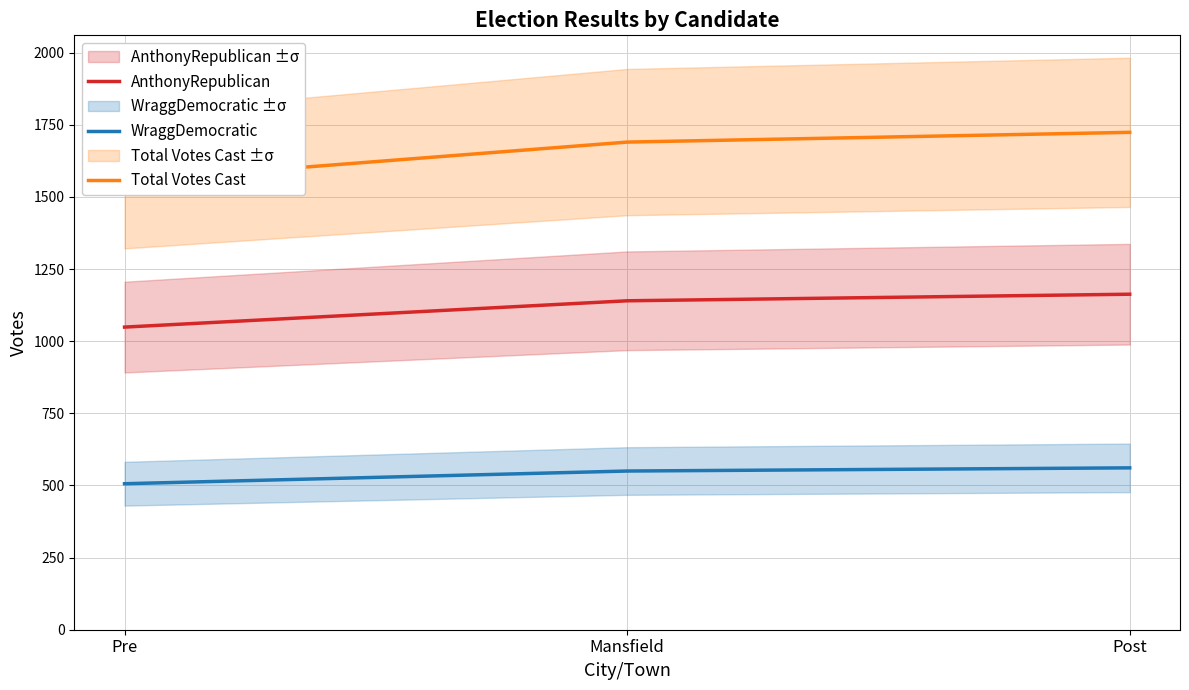

List the series in order of their overall mean, lowest first.

WraggDemocratic, AnthonyRepublican, Total Votes Cast